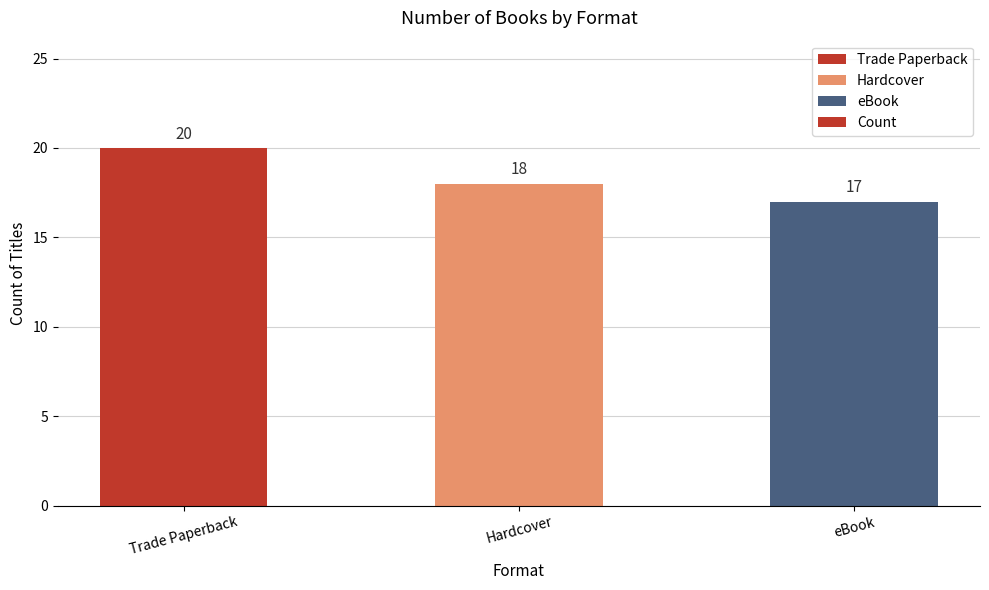

Is it true that the value at Trade Paperback is 20?

True